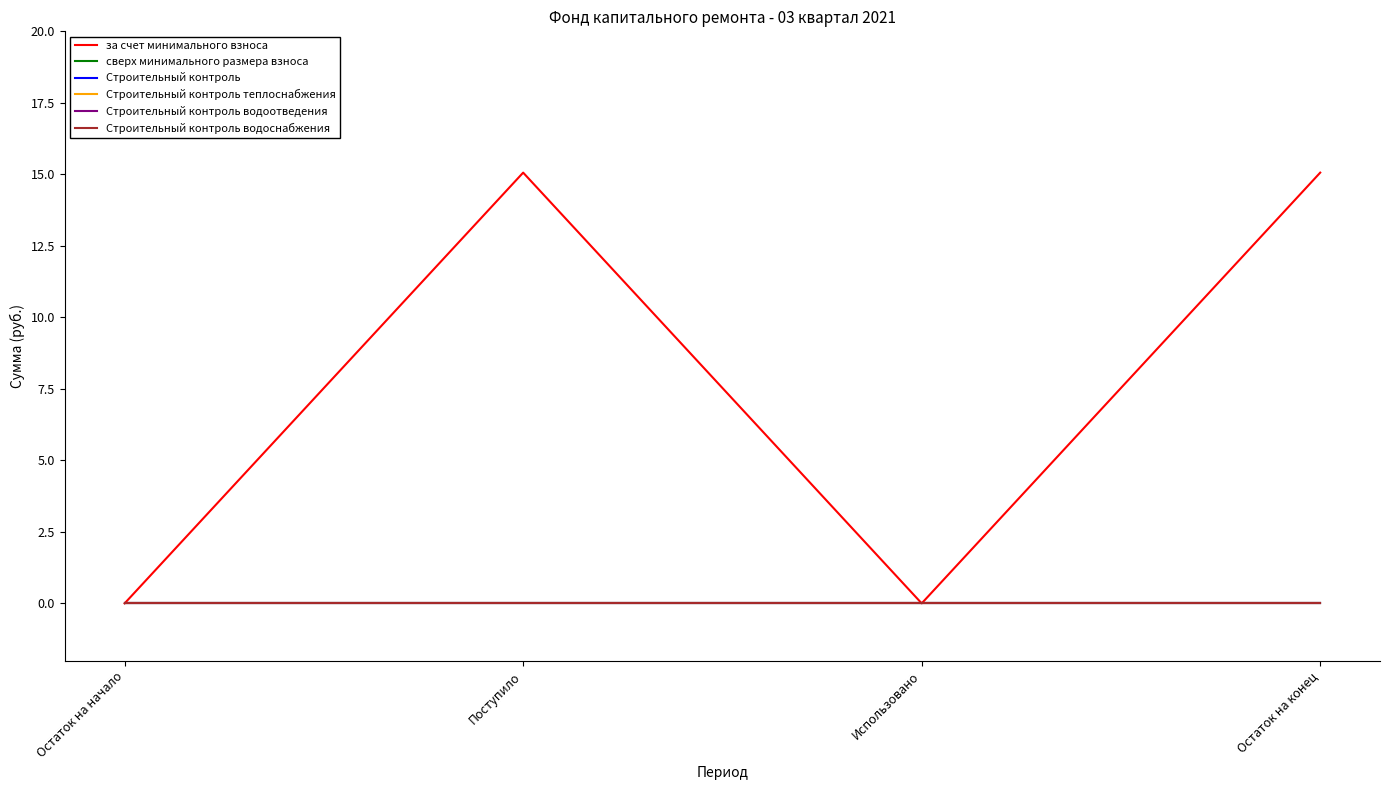

Where is Строительный контроль теплоснабжения nearest to the value 0?

Остаток на начало